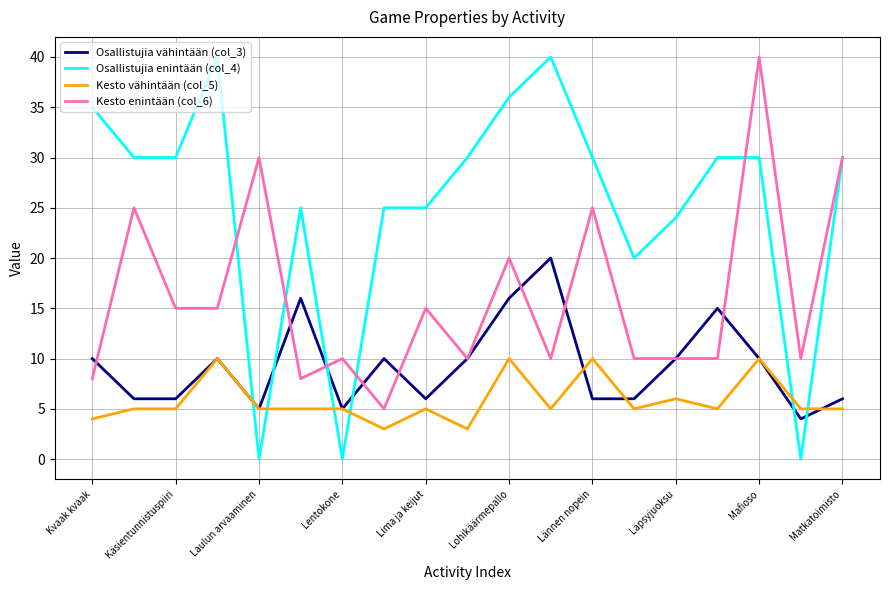

Rank the series by their average value, from lowest to highest.

Kesto vähintään (col_5), Osallistujia vähintään (col_3), Kesto enintään (col_6), Osallistujia enintään (col_4)